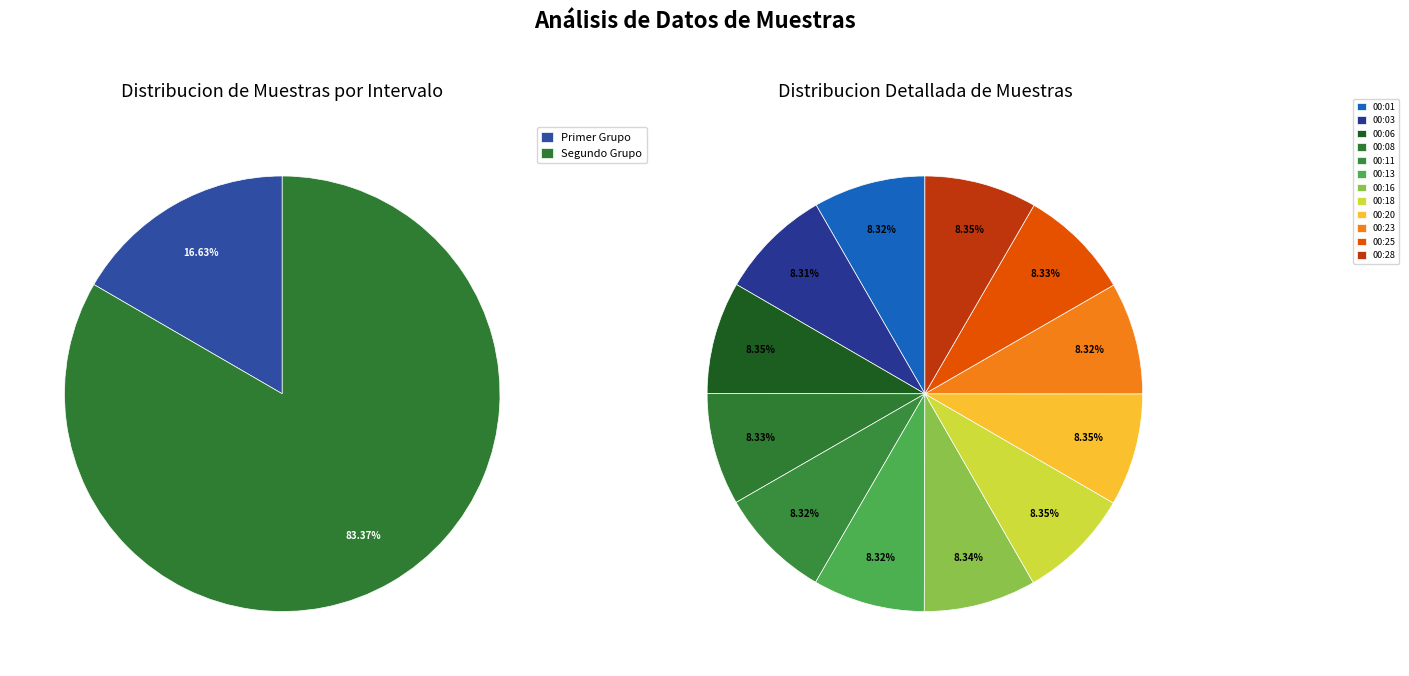

What percentage is NOT represented by 00:25?

91.7%